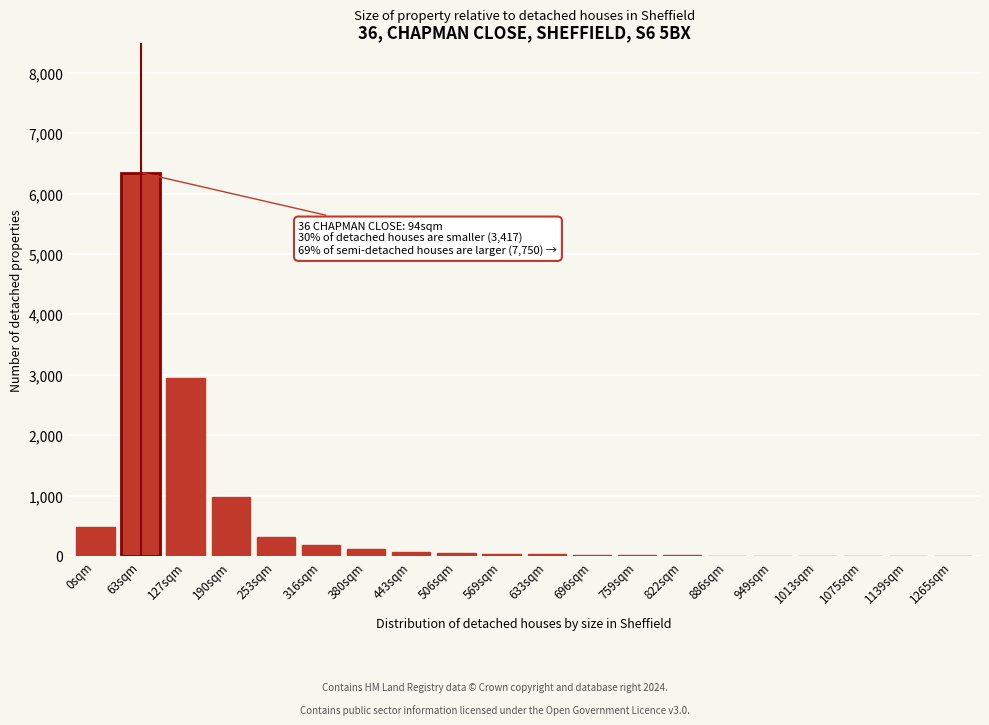

The value at 127sqm is 4958. True or false?

False